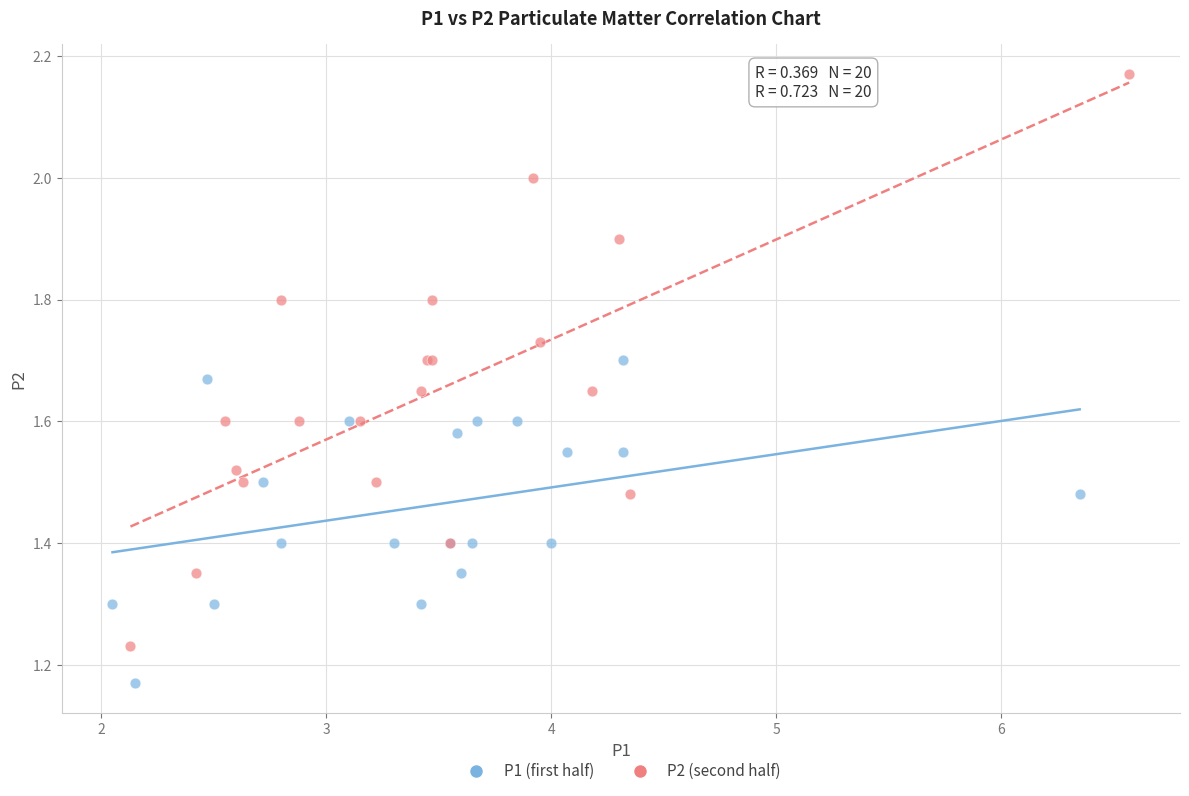

Which series reaches the maximum Y coordinate?

P2 (second half)